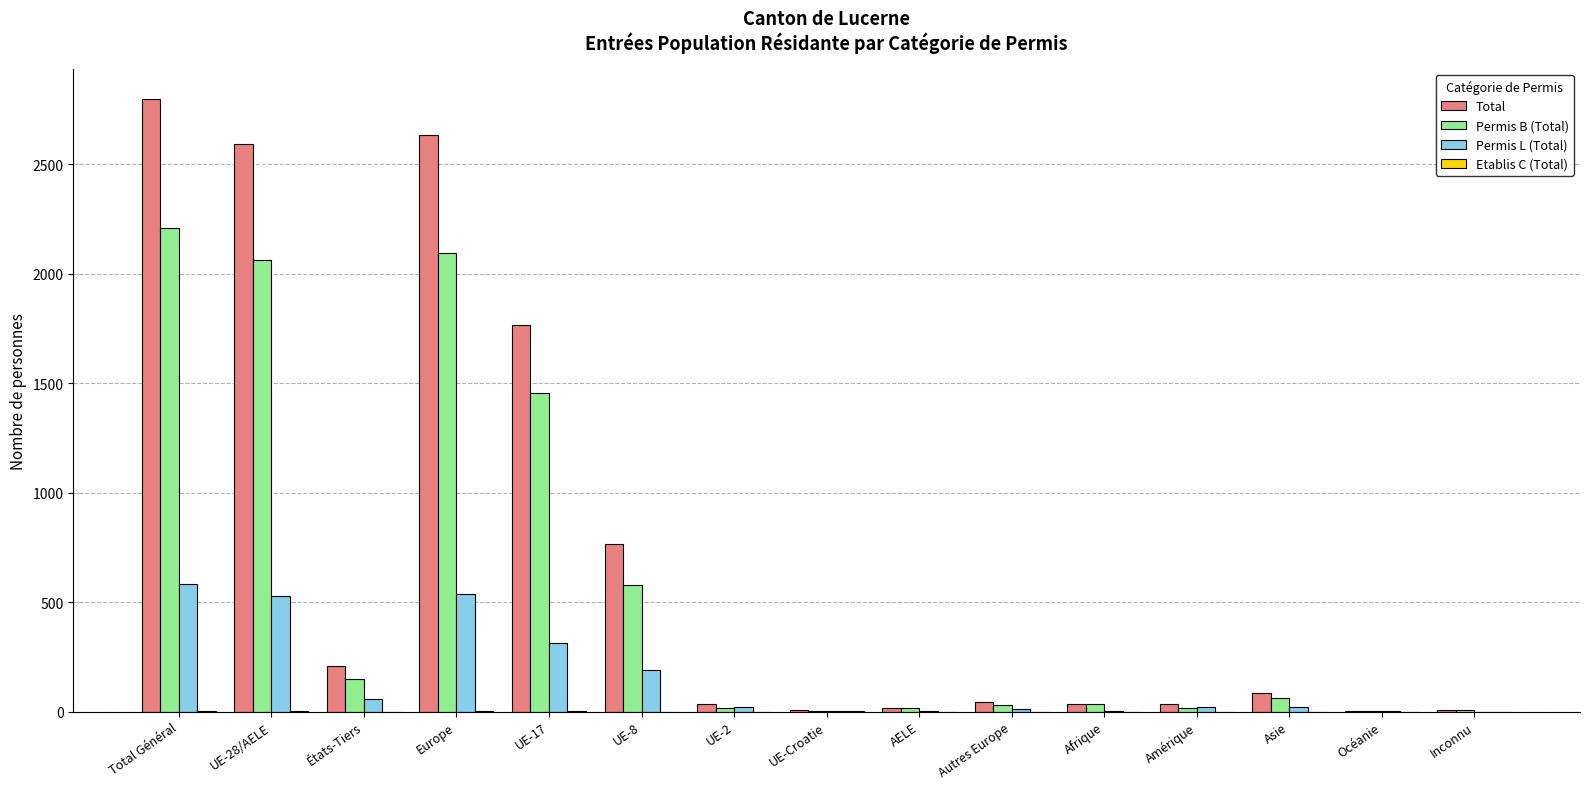

How many groups of bars are there?

15